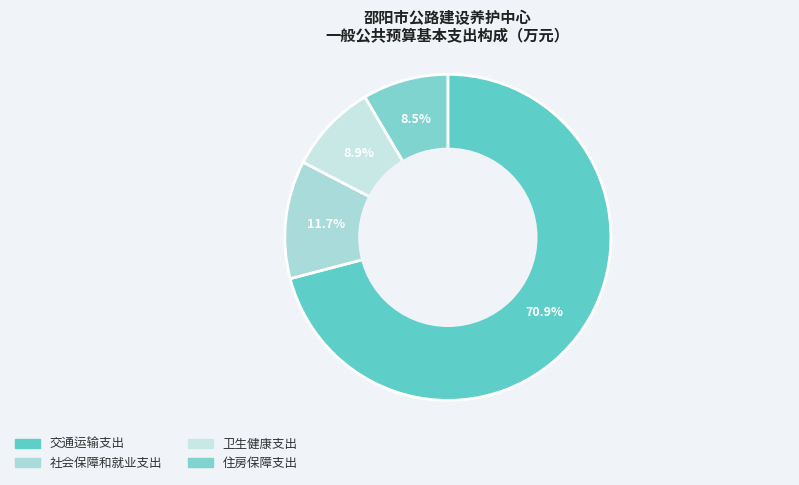

To the nearest percent, what is the difference between the 住房保障支出 and 社会保障和就业支出 slice percentages?

3%